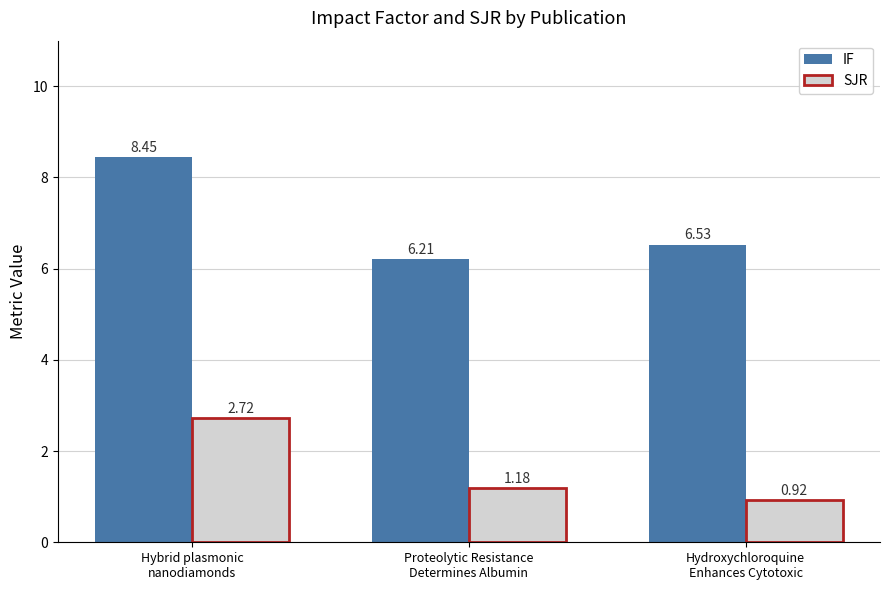

How many data points in SJR are above 1?

2